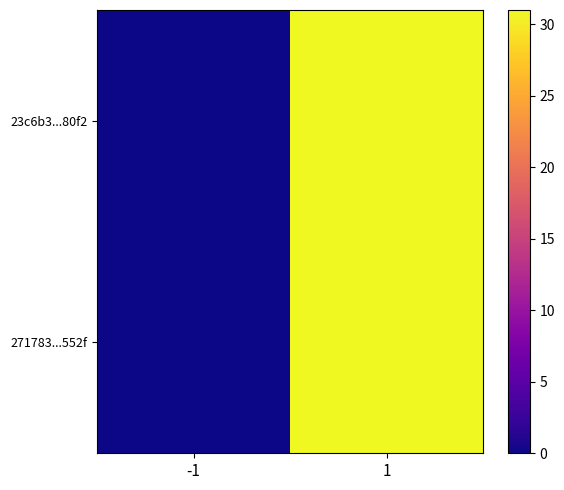

At how many categories does at least one series exceed 14?

1